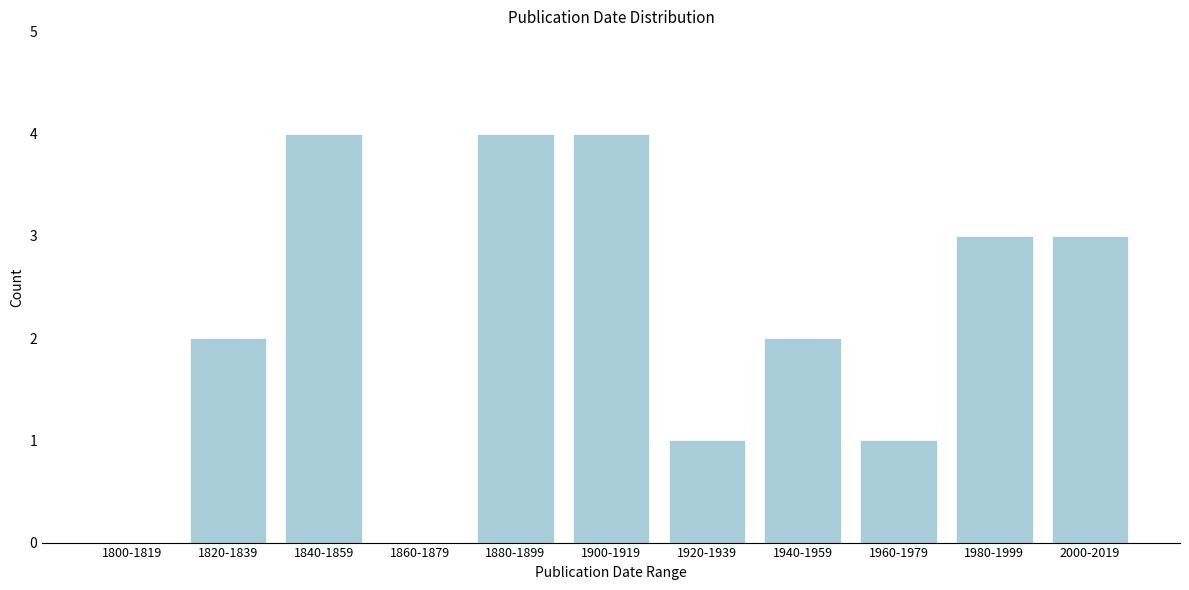

Reading left to right, extract all data points from this chart.

1800-1819=0	1820-1839=2	1840-1859=4	1860-1879=0	1880-1899=4	1900-1919=4	1920-1939=1	1940-1959=2	1960-1979=1	1980-1999=3	2000-2019=3